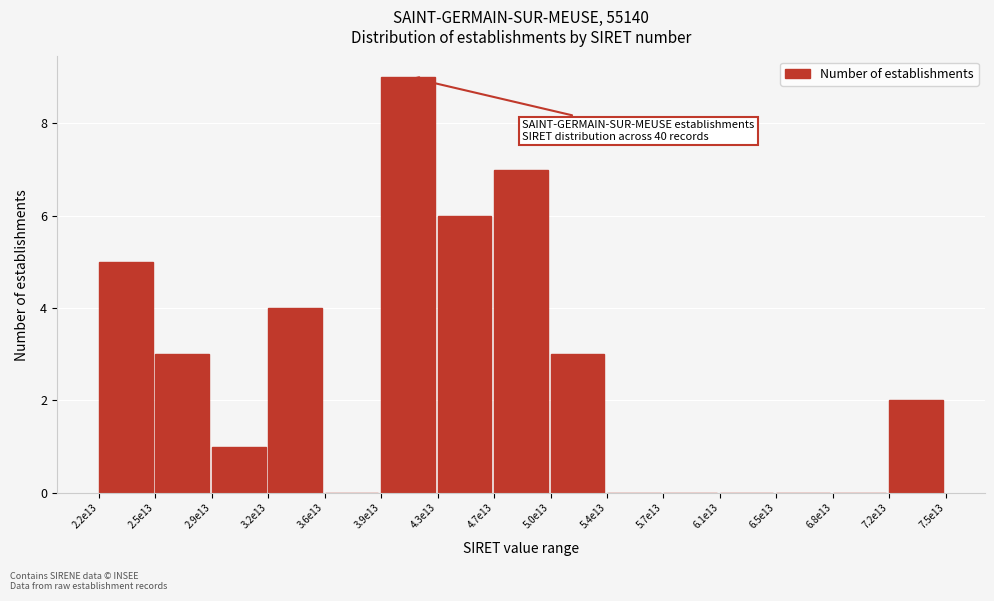

Reading right to left, what are all the values shown in this chart?

7.2e13=2	6.8e13=0	6.5e13=0	6.1e13=0	5.7e13=0	5.4e13=0	5.0e13=3	4.7e13=7	4.3e13=6	3.9e13=9	3.6e13=0	3.2e13=4	2.9e13=1	2.5e13=3	2.2e13=5